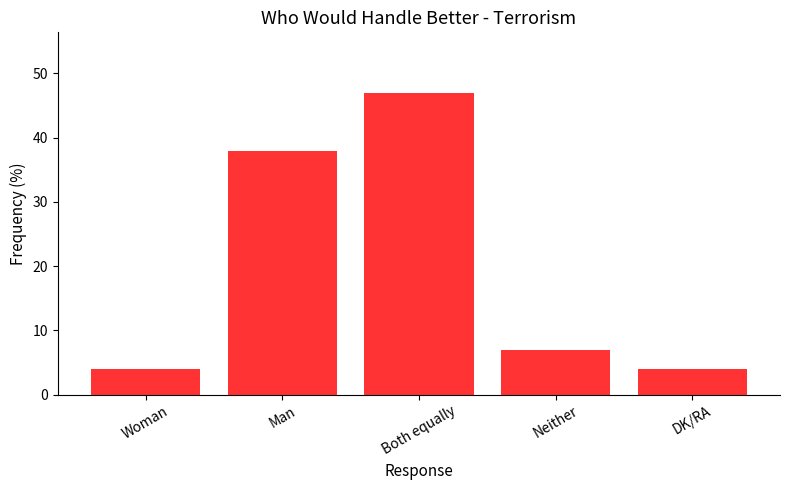

What is the difference between the maximum and minimum values?

43